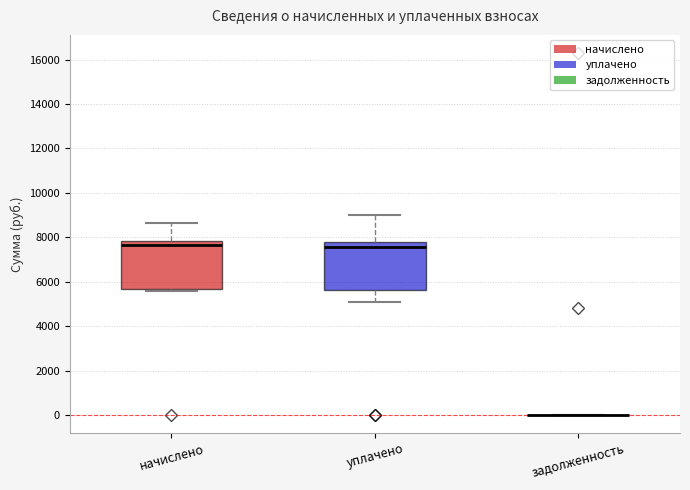

Reading left to right, transcribe this box plot: for each box, give where its median line is, the range the box spans, and where its two whiskers end, as read against the y-axis. The values are not printed on the chart, so give them approximately, as read against the axis.

начислено: median 7600, box 5600 to 7800, whiskers 5600 (just below the box's lower edge) to 8600
уплачено: median 7600, box 5600 to 7800, whiskers 5000 to 9000
задолженность: box collapsed to a line at 0, whiskers 0 to 0